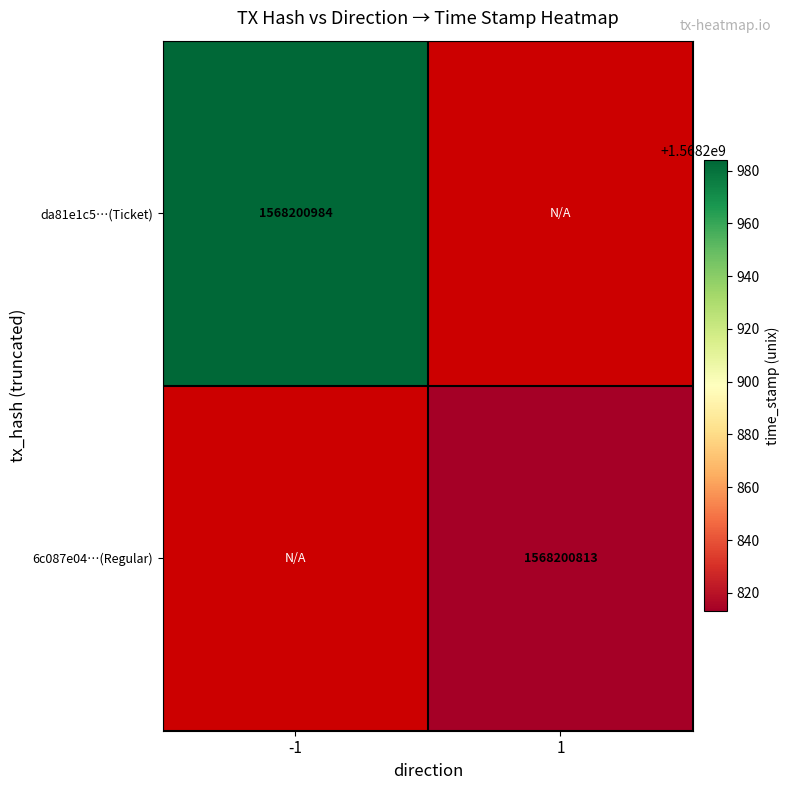

How many data points does each series have?

2